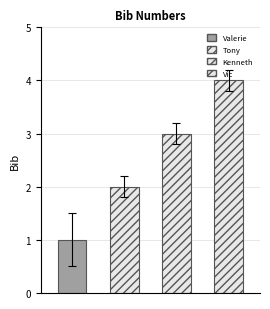

What is the change in value from Valerie to Tony?

+1